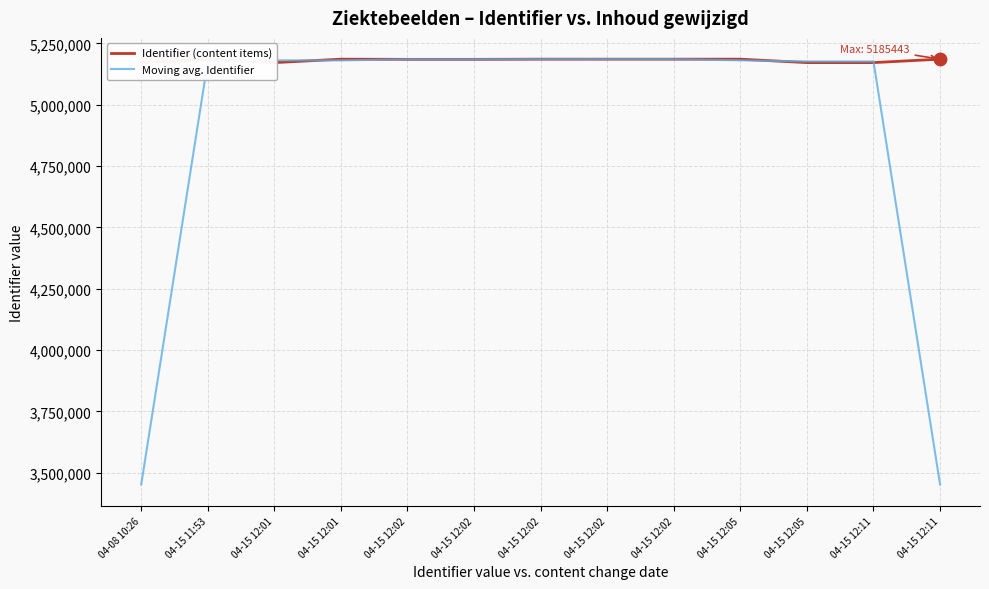

At how many categories does at least one series exceed 4430751?

13